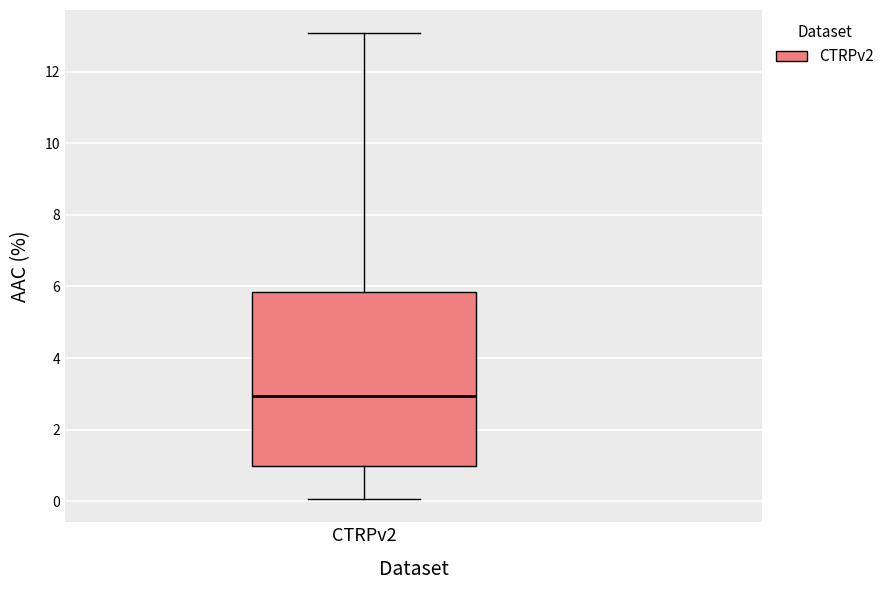

Transcribe this box plot: give where the median line is, the range the box spans, and where the two whiskers end, as read against the y-axis. The values are not printed on the chart, so give them approximately, as read against the axis.

median 3.0, box 1.0 to 5.8, whiskers 0.0 to 13.0